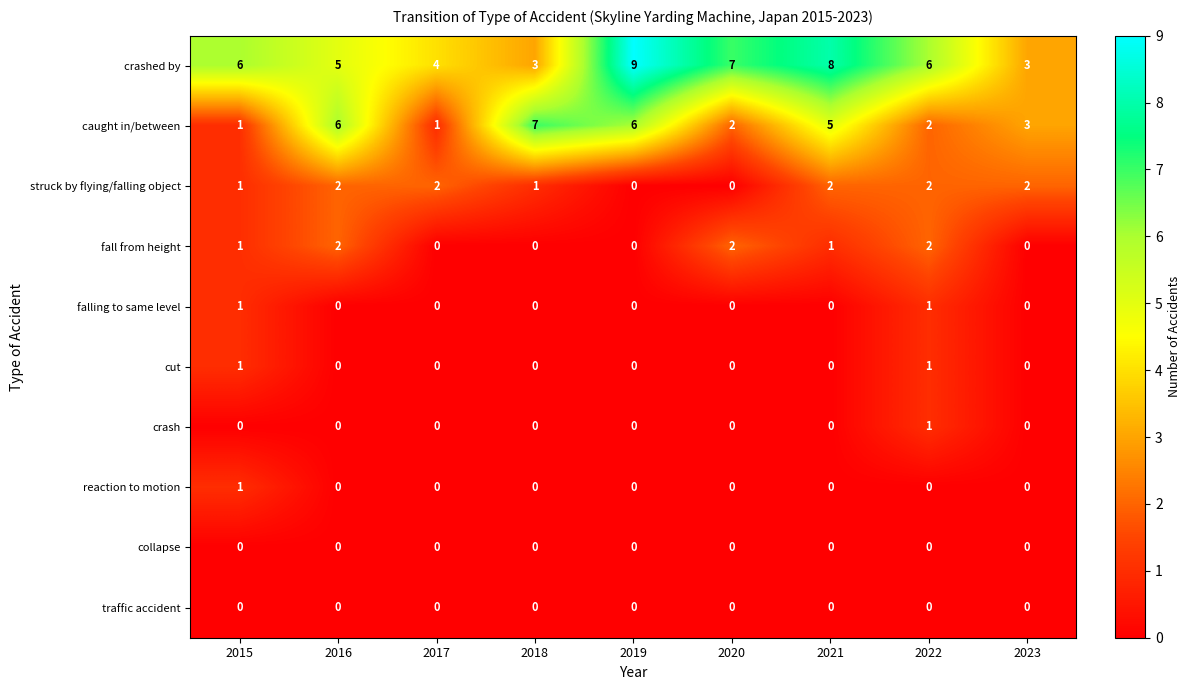

At which category does the chart reach its peak across all series?

2019